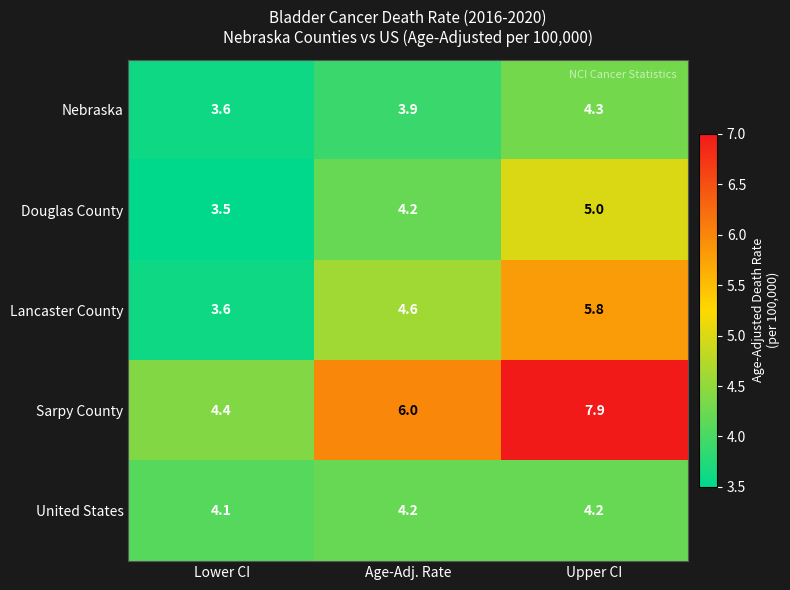

Between Age-Adj. Rate and Upper CI, which series saw the biggest shift?

Sarpy County